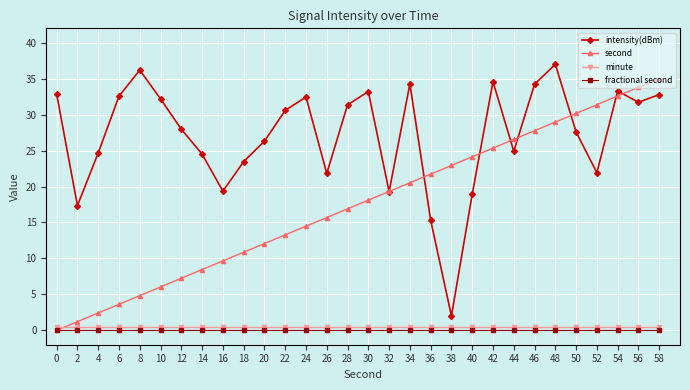

The value of second at 38 is 22.9. True or false?

True